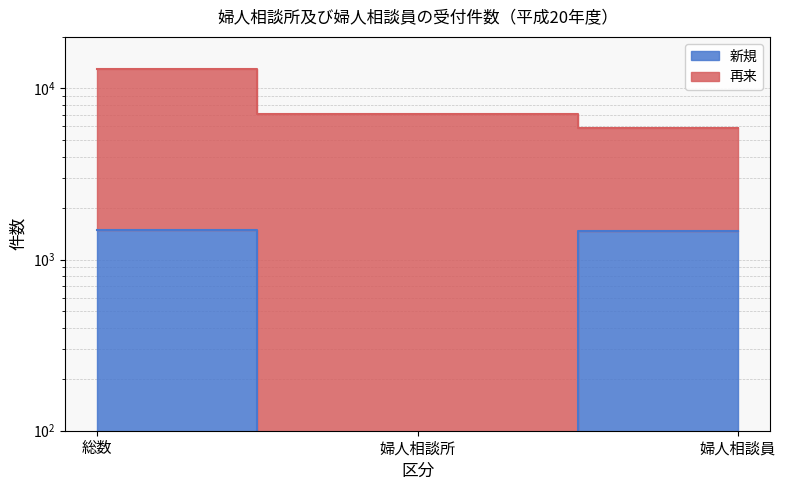

The chart shows a value of 15 at 婦人相談所. True or false?

True